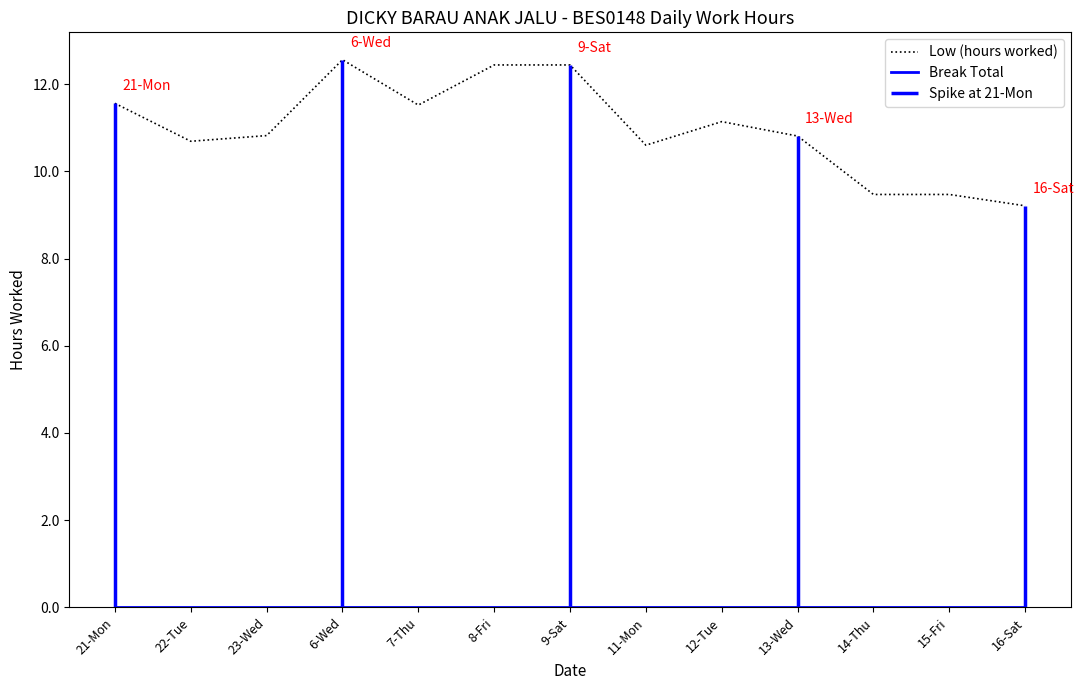

What is the label of the 4th point from the left?

6-Wed